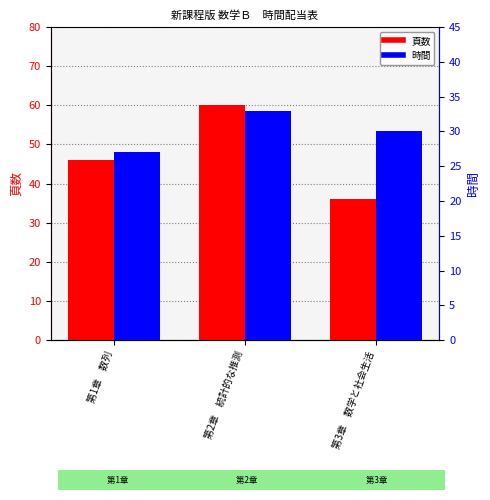

What is the maximum value for 頁数?

60